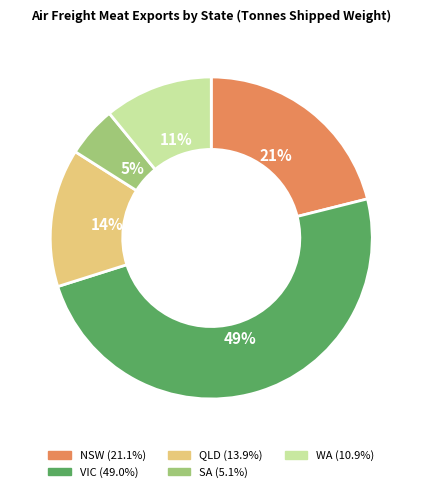

What is the largest slice in the pie chart?

VIC